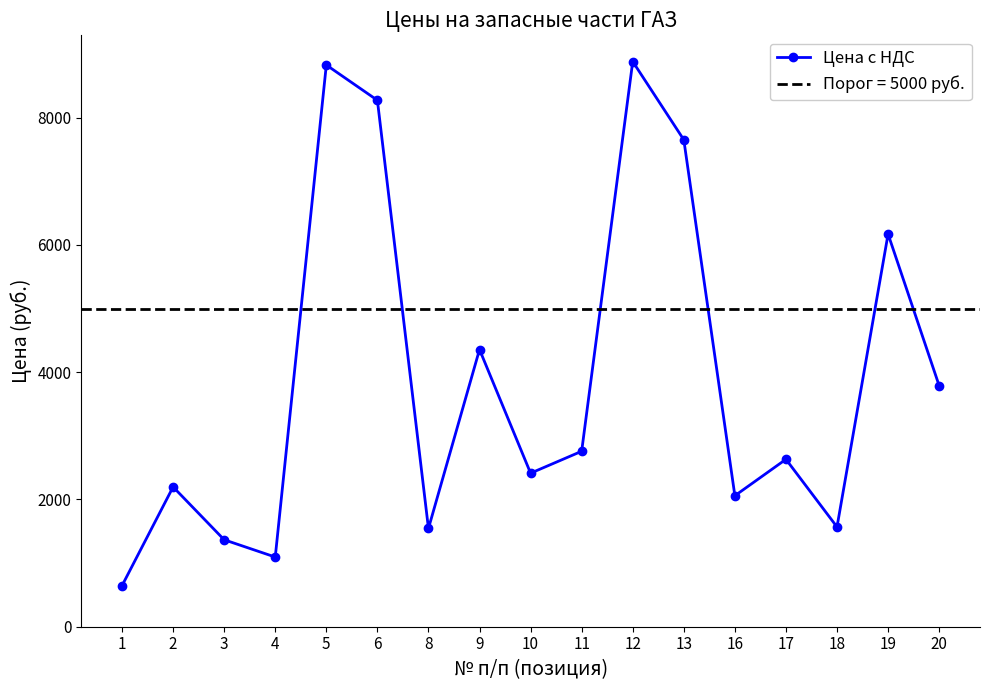

At which category does the data reach its first local peak?

2